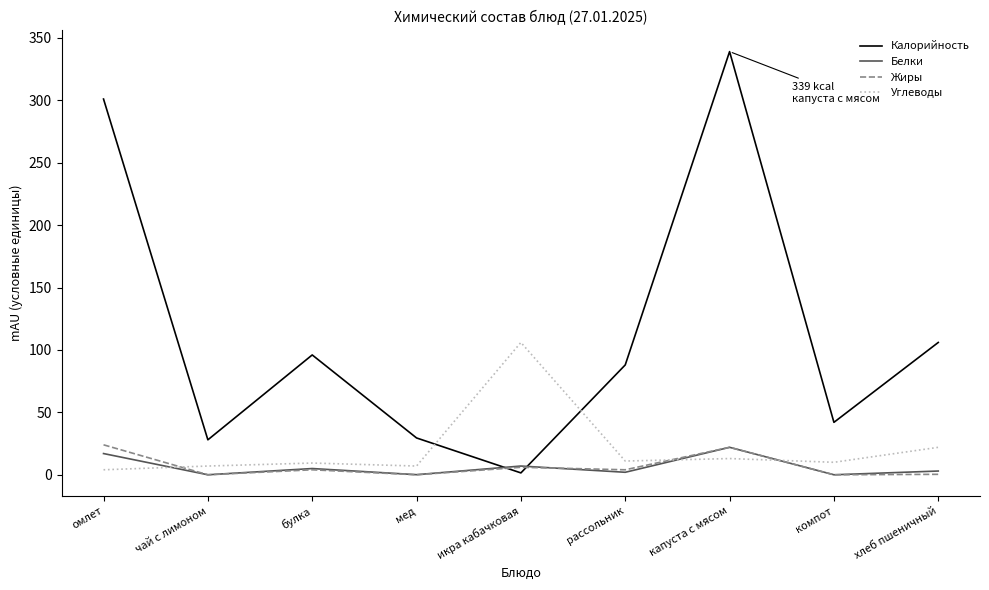

Between омлет and булка, which series saw the biggest shift?

Калорийность